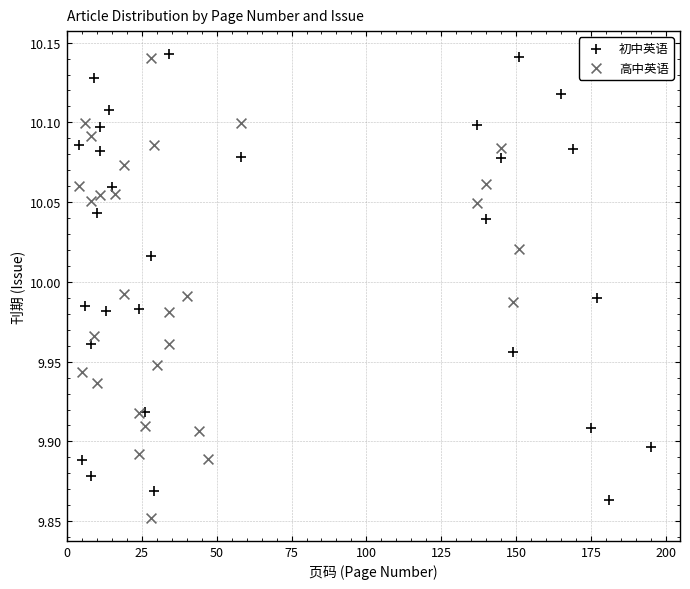

Which series has the largest Y range (max minus min)?

高中英语